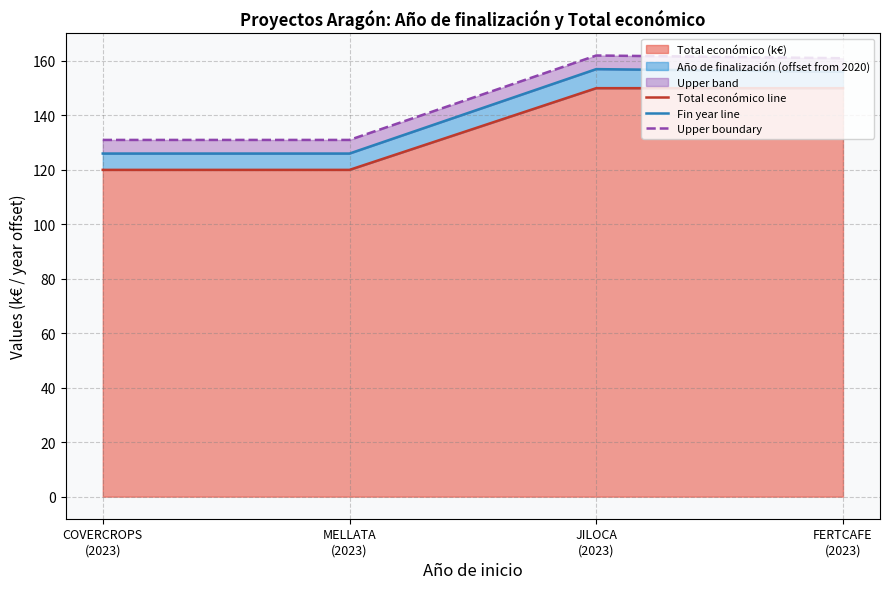

How many values in the Total económico line series are below 150?

2